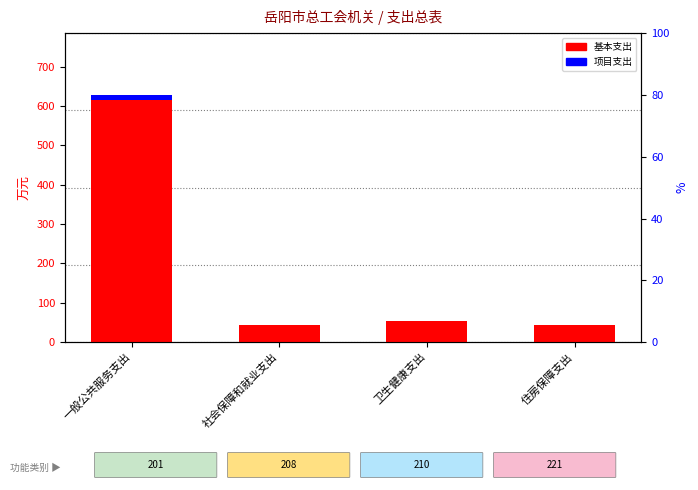

At which category is the sum across all series the highest?

一般公共服务支出